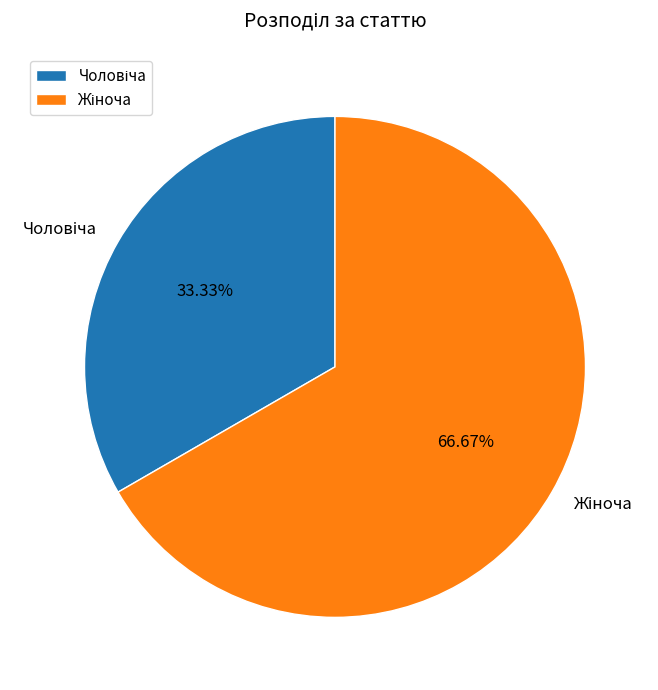

Is there any slice that represents more than half of the pie?

Yes